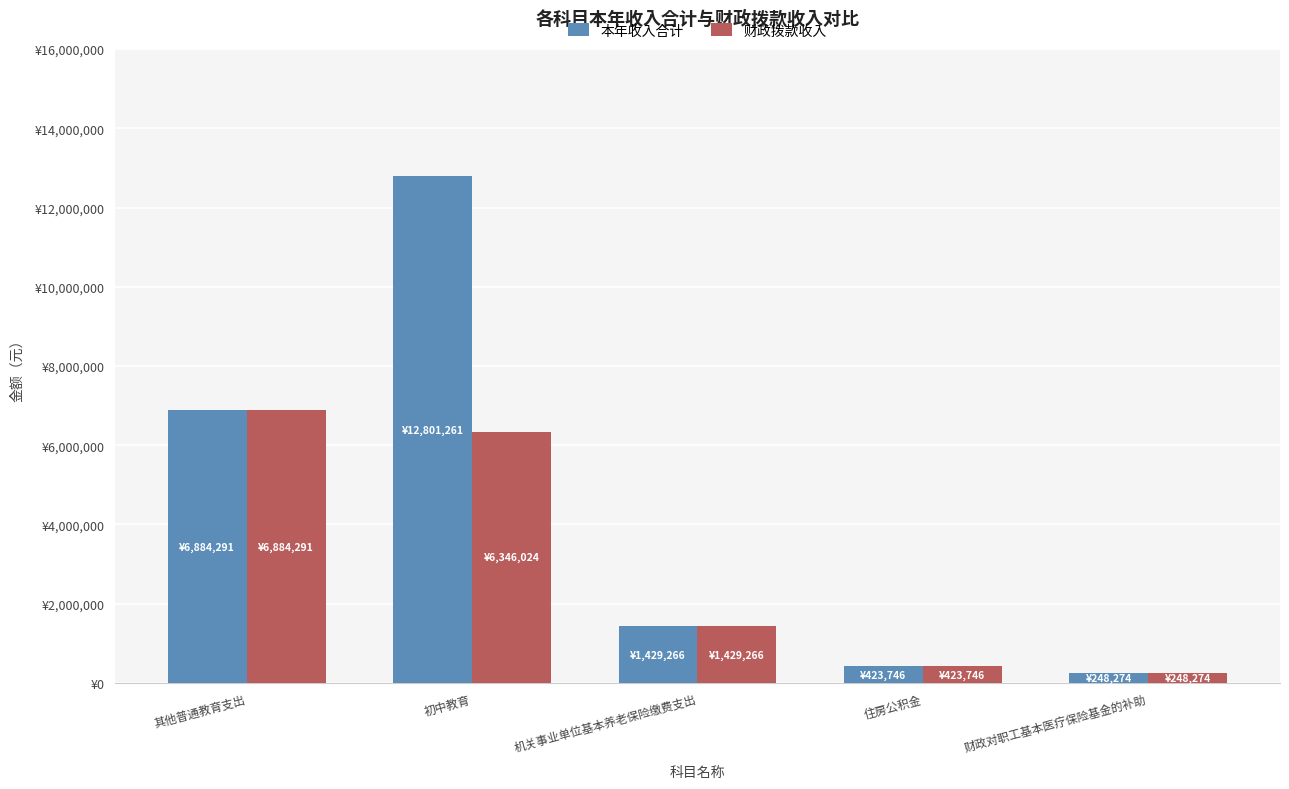

What is the label of the 3rd bar from the right?

机关事业单位基本养老保险缴费支出